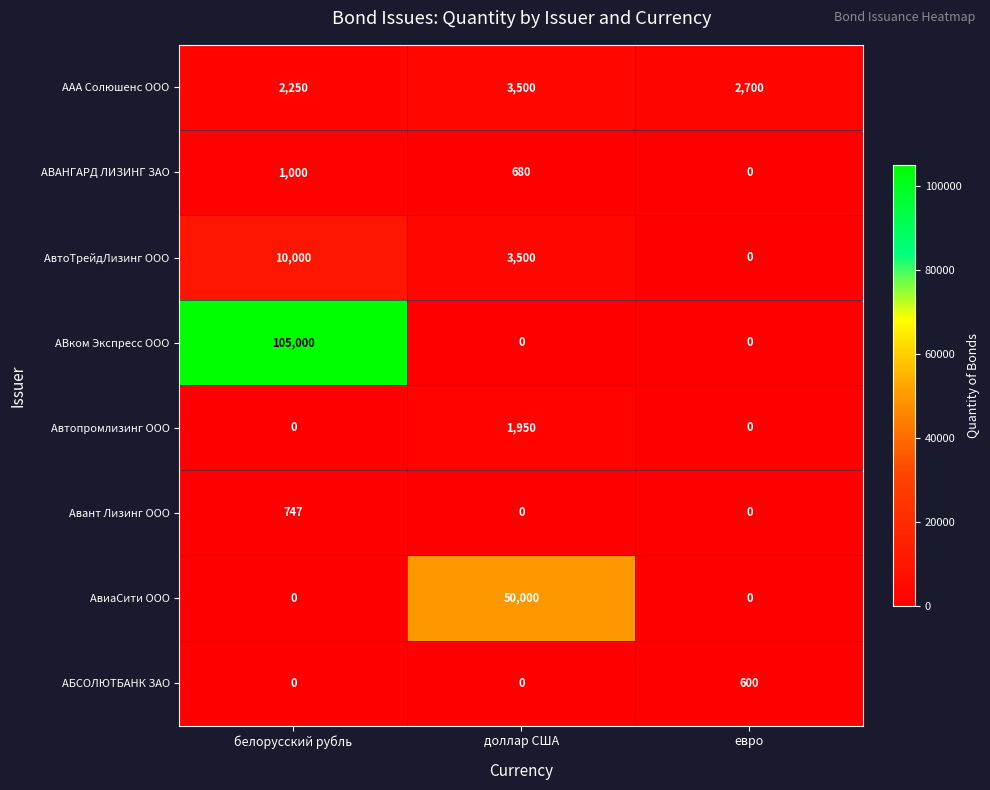

What is the total value across all series at белорусский рубль?

118997